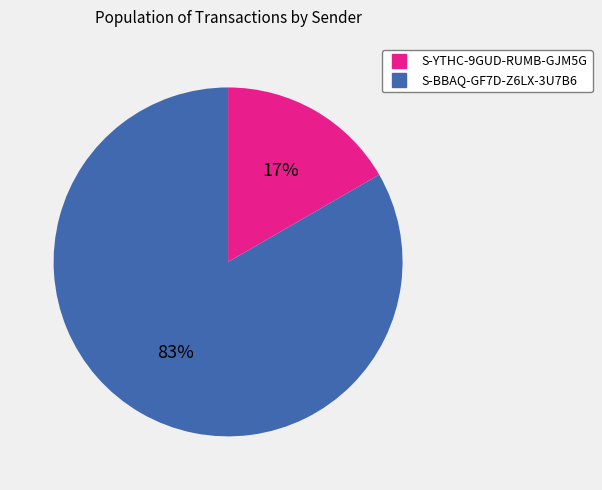

Rank the categories by value from lowest to highest.

S-YTHC-9GUD-RUMB-GJM5G, S-BBAQ-GF7D-Z6LX-3U7B6